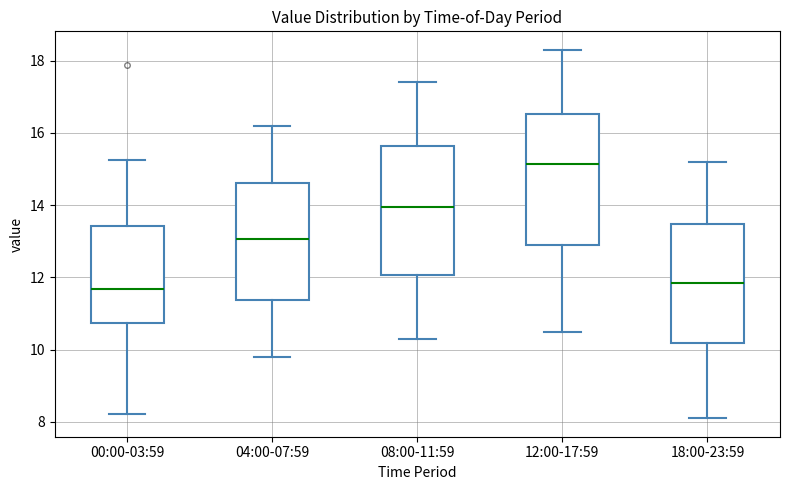

Reading left to right, read every box against the y-axis: the position of its median line, the range the box covers, and the ends of its whiskers. The values are not printed on the chart, so give them approximately, as read against the axis.

00:00-03:59: median 11.6, box 10.8 to 13.4, whiskers 8.2 to 15.2
04:00-07:59: median 13.0, box 11.4 to 14.6, whiskers 9.8 to 16.2
08:00-11:59: median 14.0, box 12.0 to 15.6, whiskers 10.4 to 17.4
12:00-17:59: median 15.2, box 13.0 to 16.6, whiskers 10.6 to 18.4
18:00-23:59: median 11.8, box 10.2 to 13.4, whiskers 8.2 to 15.2